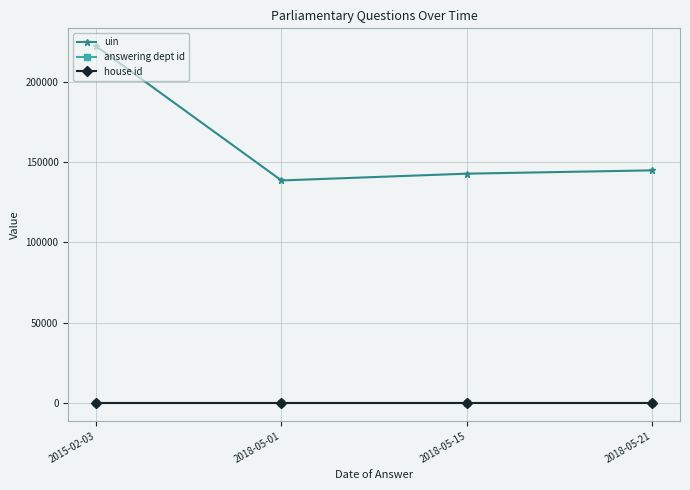

What is the sum of all uin values?

648594